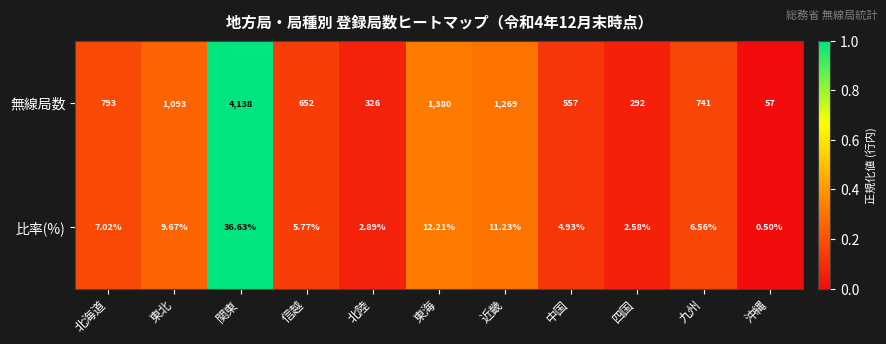

List the series in order of their peak value, highest first.

無線局数, 比率(%)